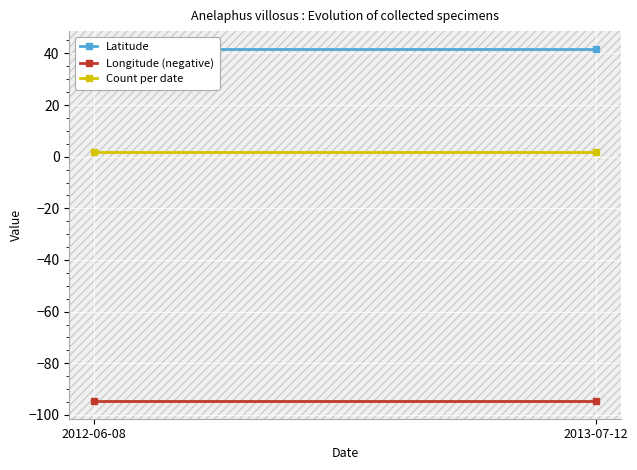

Between 2013-07-12 and 2012-06-08, which is larger?

2013-07-12